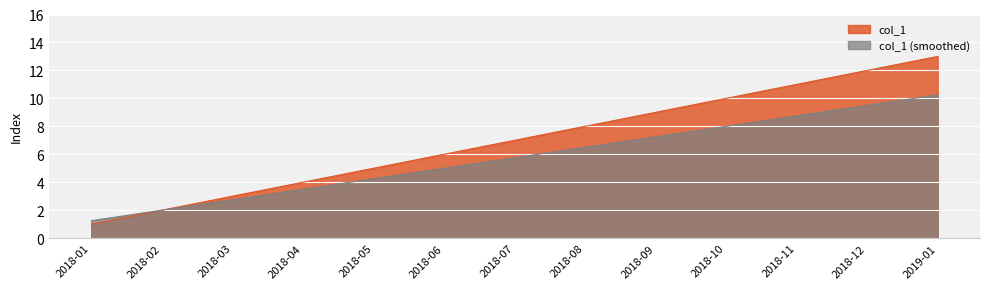

What is the average value?

7